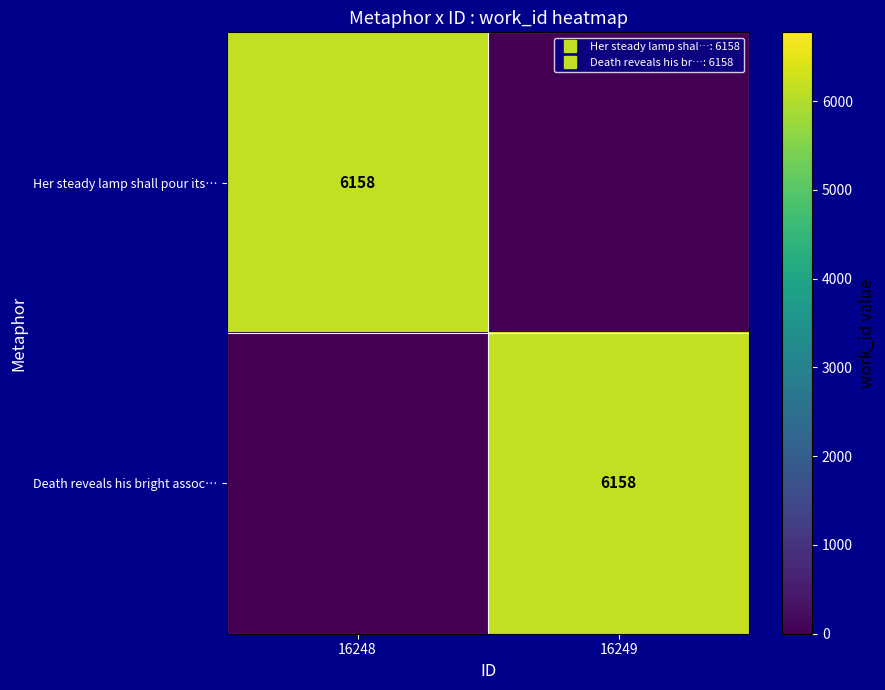

Rank the series at 16248 from highest to lowest value.

Her steady lamp shall pour its…, Death reveals his bright assoc…